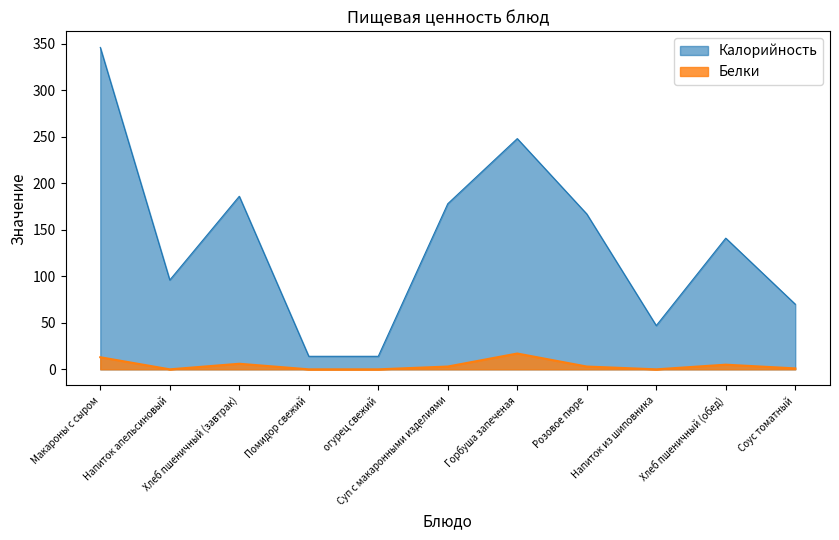

The Калорийность series shows 299 at Суп с макаронными изделиями. True or false?

False